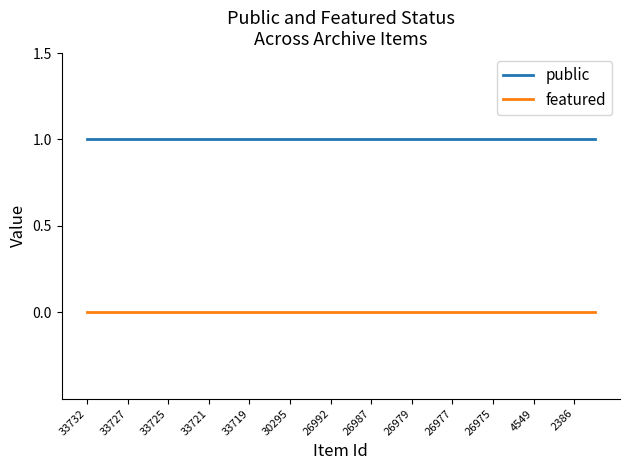

Rank the series by their maximum value, from highest to lowest.

public, featured